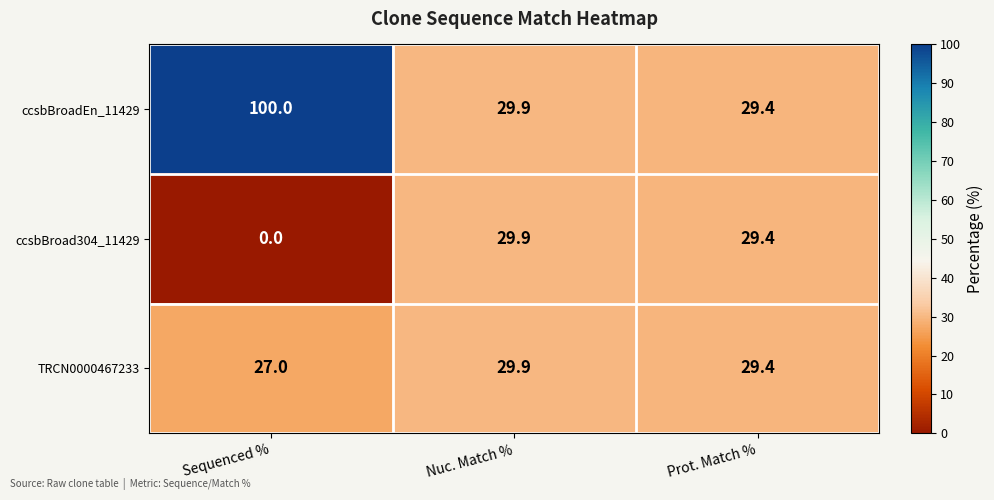

Which series has the largest total across all categories?

ccsbBroadEn_11429